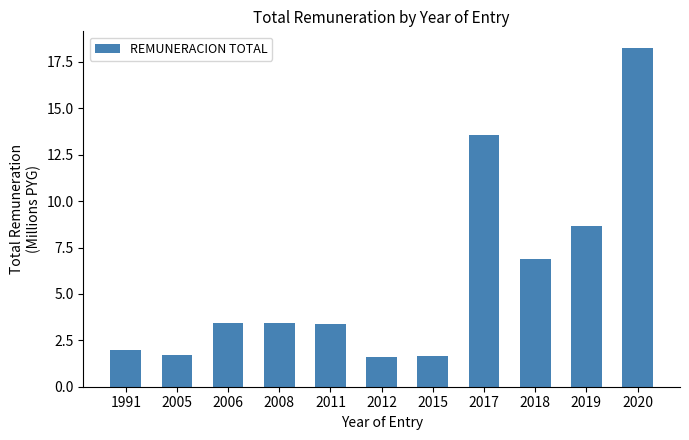

Where is the data nearest to the value 9?

2019